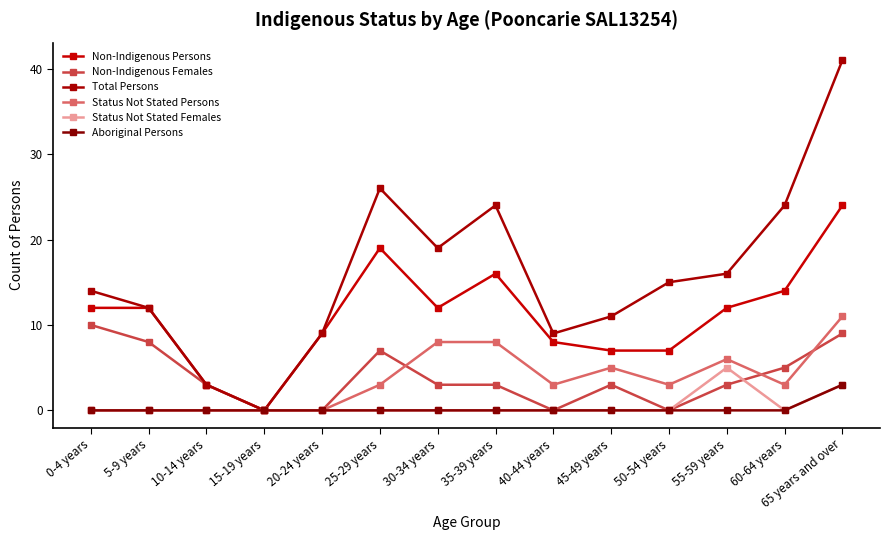

Which has a higher value, 20-24 years or 15-19 years?

20-24 years